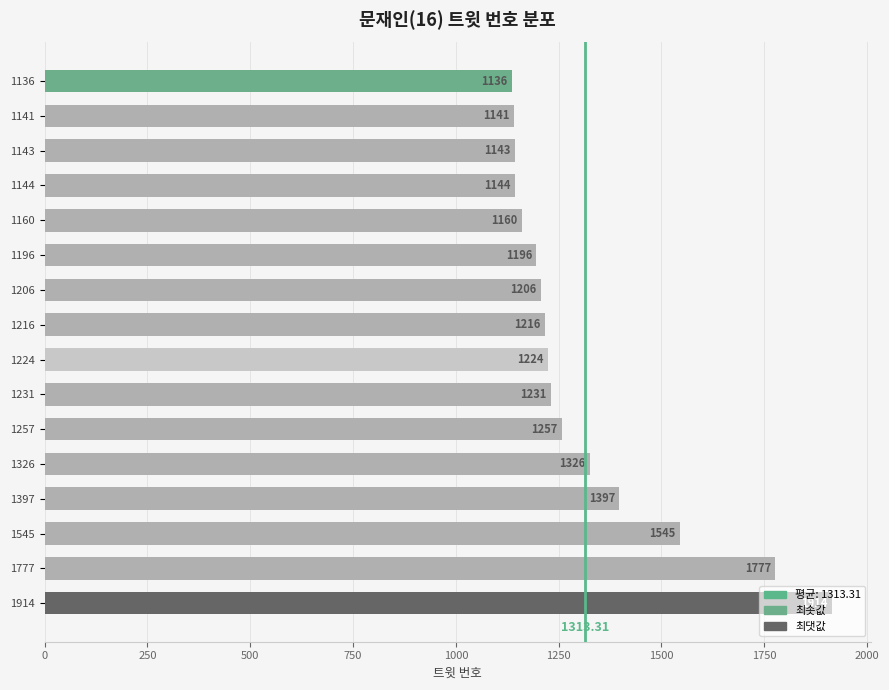

What is the change in value from 1143 to 1216?

+73